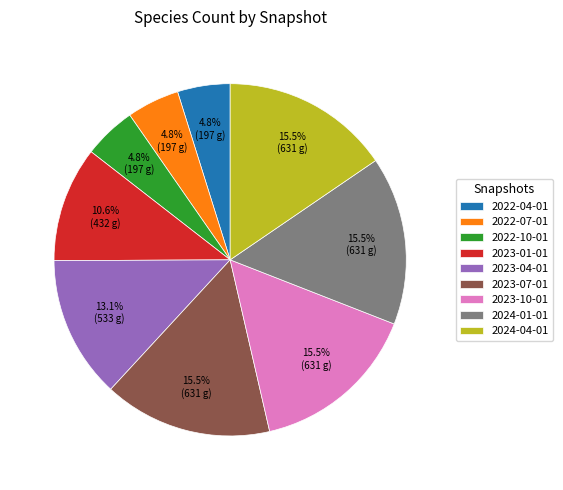

Does 2022-07-01 account for over 50% of the chart?

No